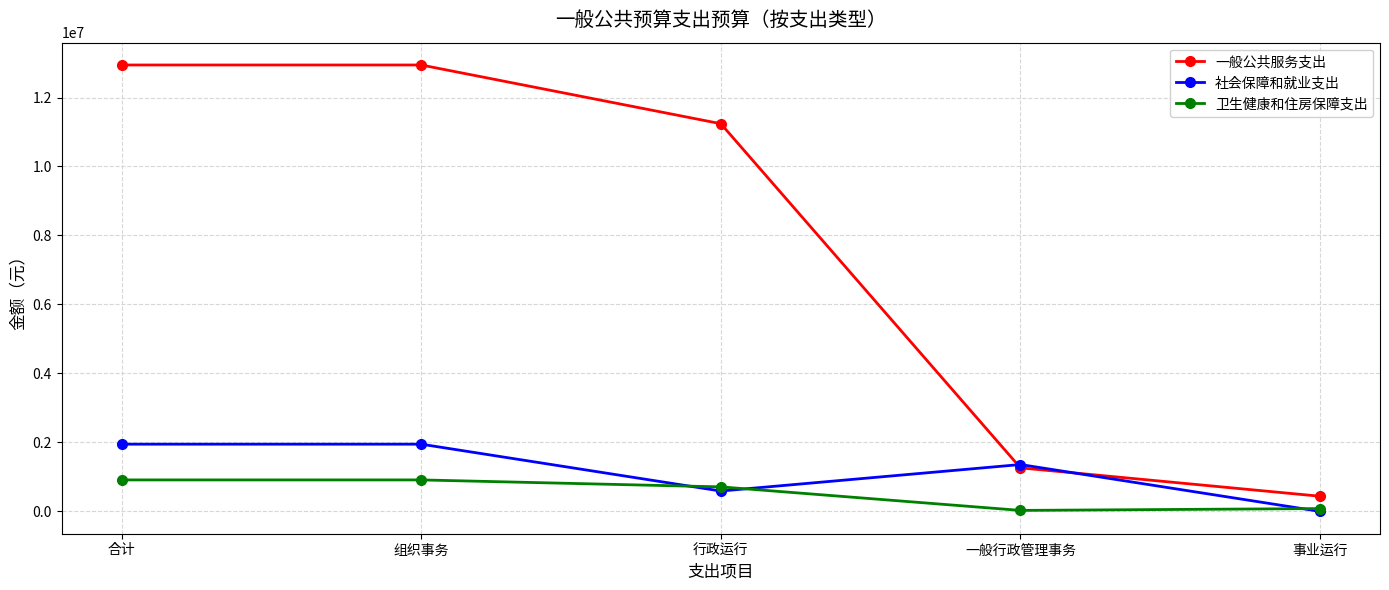

Which series has the largest total across all categories?

一般公共服务支出